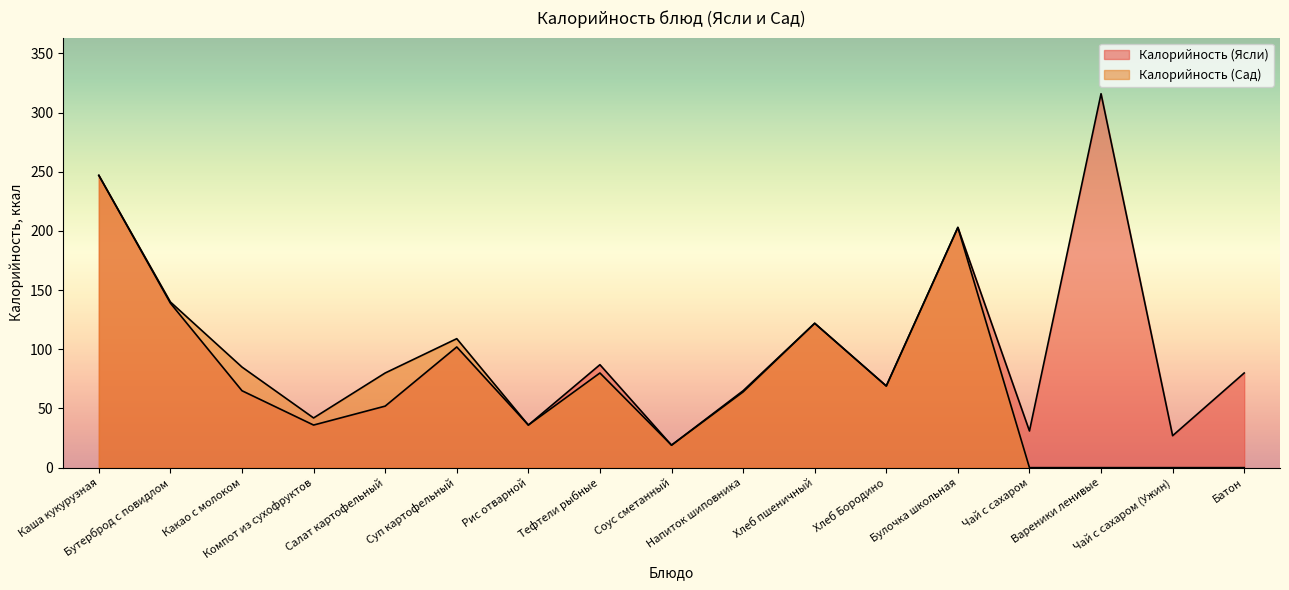

Is it true that Калорийность (Сад) equals 64 at Напиток шиповника?

True